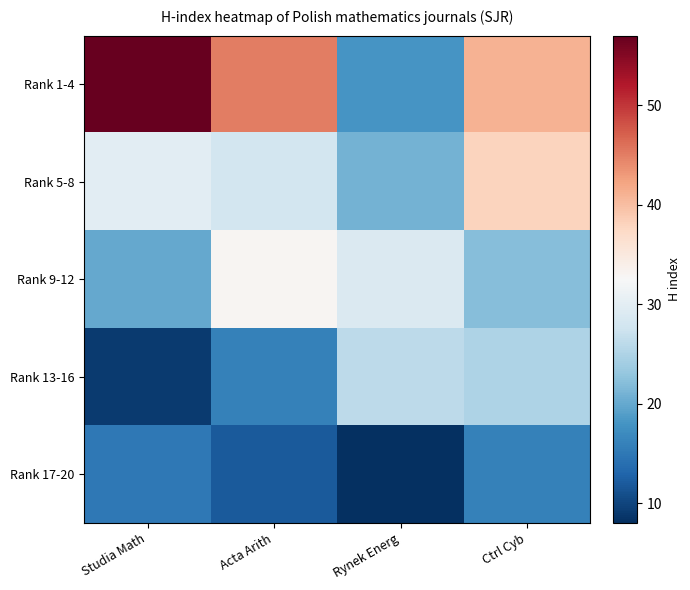

Between Acta Arith and Ctrl Cyb, which is larger?

Acta Arith